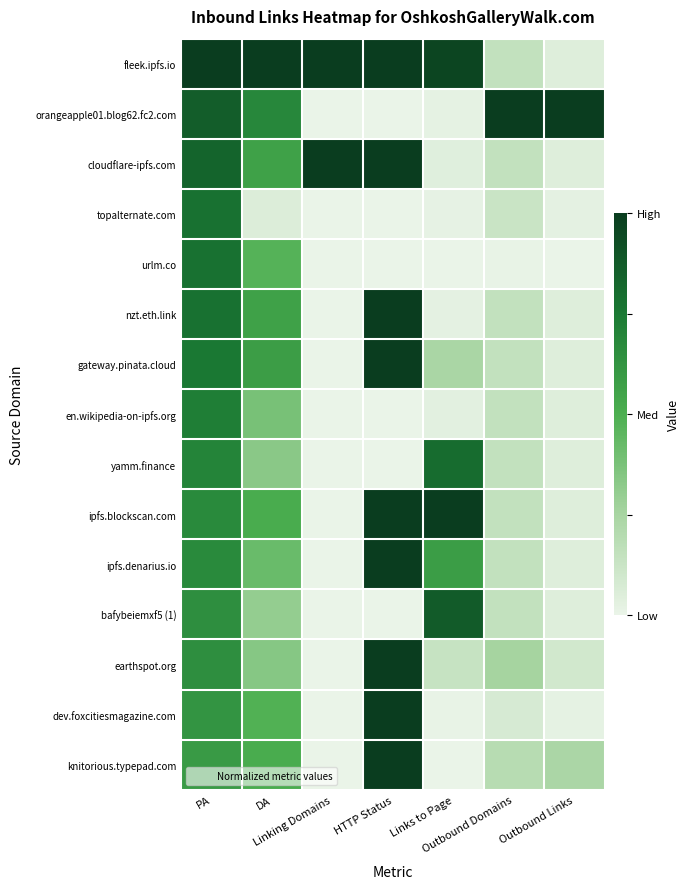

Count the number of data series in this chart.

15